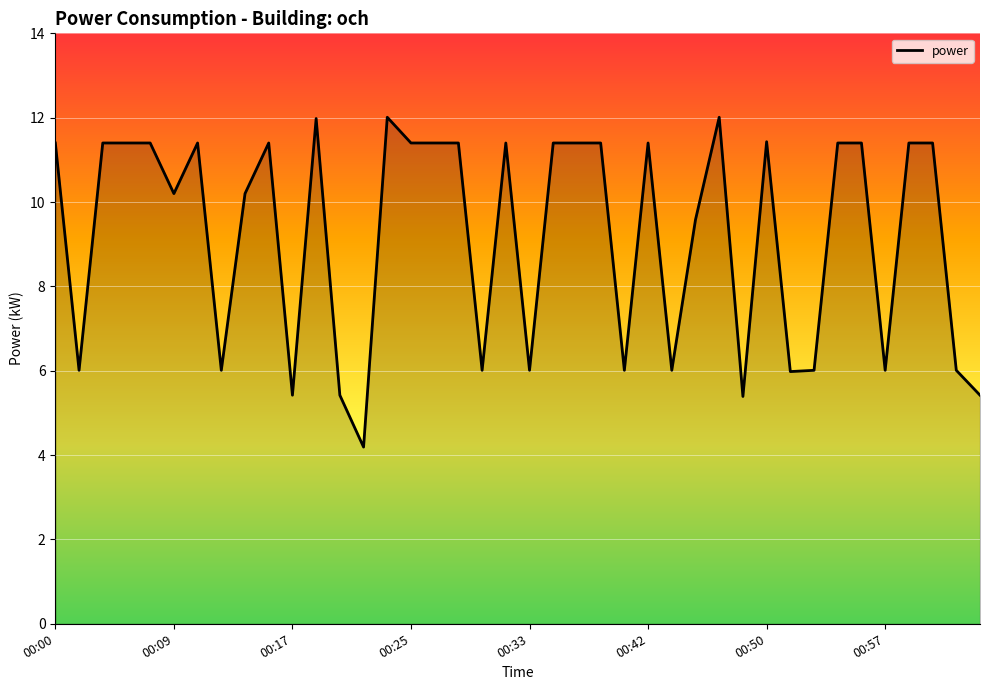

What is the difference between the maximum and second lowest values?

6.6